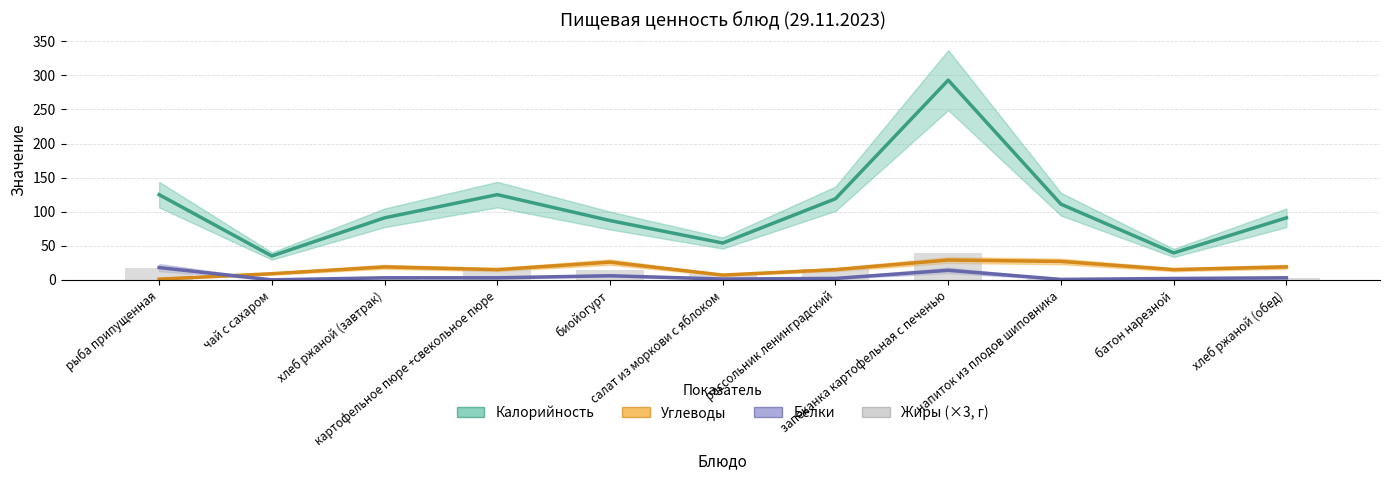

Reading left to right, extract all data points from this chart.

Калорийность: рыба припущенная=125.0	чай с сахаром=35.0	хлеб ржаной (завтрак)=91.0	картофельное пюре +свекольное пюре=125.0	биойогурт=87.0	салат из моркови с яблоком=54.0	рассольник ленинградский=119.0	запеканка картофельная с печенью=293.0	напиток из плодов шиповника=111.0	батон нарезной=39.5	хлеб ржаной (обед)=91.0
Углеводы: рыба припущенная=1.0	чай с сахаром=9.0	хлеб ржаной (завтрак)=19.0	картофельное пюре +свекольное пюре=15.0	биойогурт=26.0	салат из моркови с яблоком=7.0	рассольник ленинградский=15.0	запеканка картофельная с печенью=29.1	напиток из плодов шиповника=27.0	батон нарезной=15.0	хлеб ржаной (обед)=19.0
Белки: рыба припущенная=18.0	чай с сахаром=0.0	хлеб ржаной (завтрак)=3.0	картофельное пюре +свекольное пюре=3.0	биойогурт=6.0	салат из моркови с яблоком=1.2	рассольник ленинградский=2.1	запеканка картофельная с печенью=14.0	напиток из плодов шиповника=0.6	батон нарезной=2.0	хлеб ржаной (обед)=3.0
Жиры (×3, г): рыба припущенная=18.0	чай с сахаром=0.0	хлеб ржаной (завтрак)=3.0	картофельное пюре +свекольное пюре=18.0	биойогурт=15.0	салат из моркови с яблоком=9.0	рассольник ленинградский=15.6	запеканка картофельная с печенью=39.0	напиток из плодов шиповника=0.8	батон нарезной=3.0	хлеб ржаной (обед)=3.0